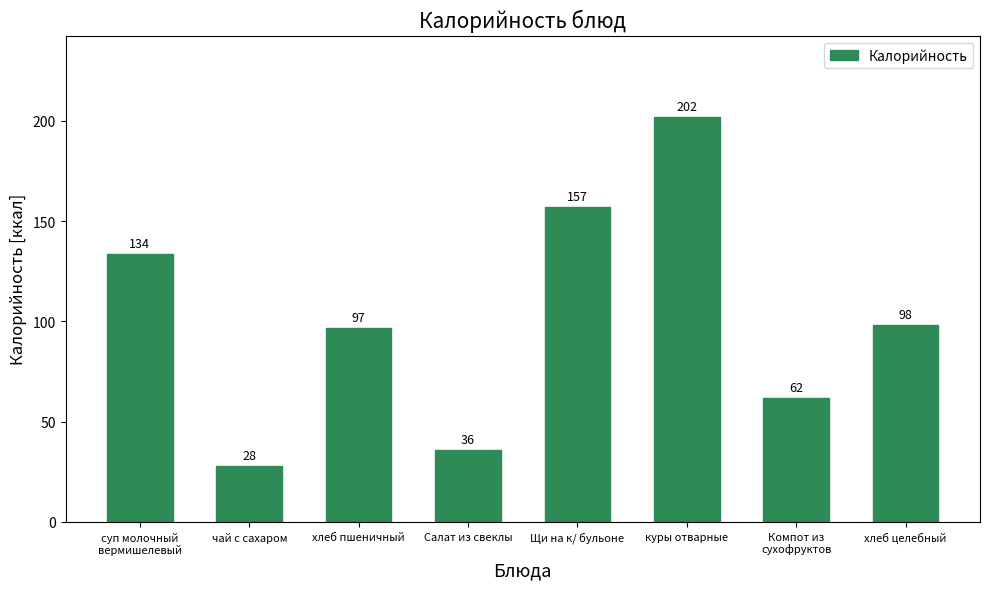

What is the sum of the values at суп молочный
вермишелевый and Компот из
сухофруктов?

195.6